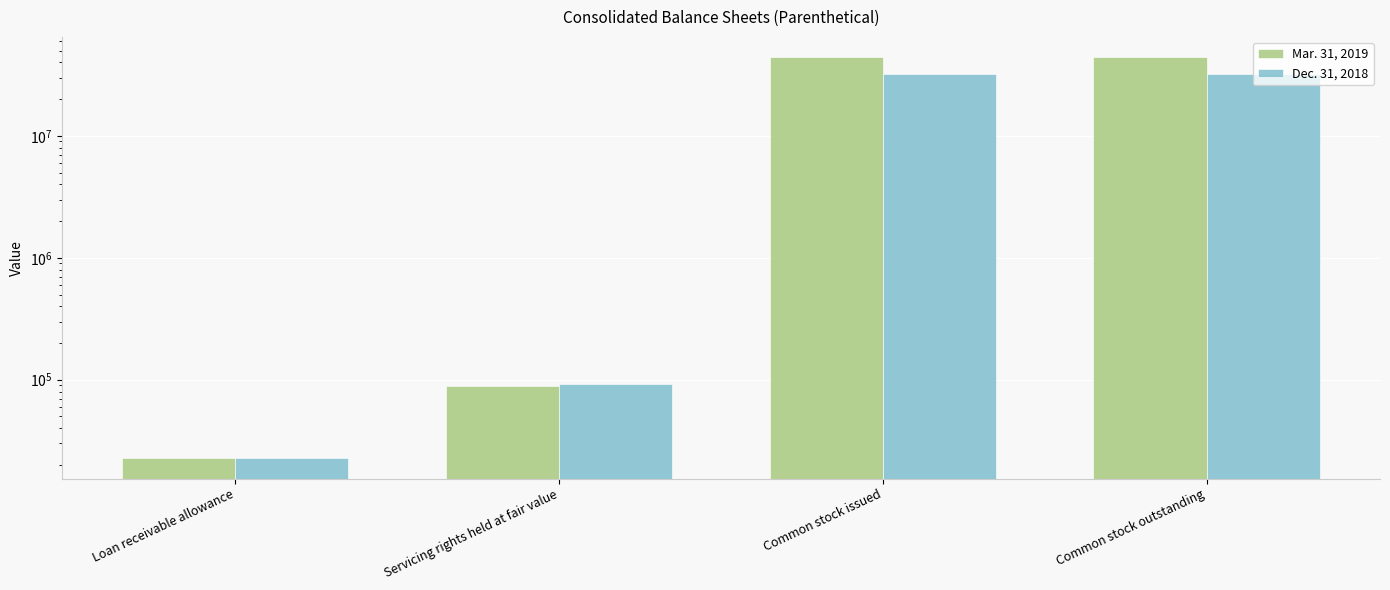

How many bars are there in total?

8